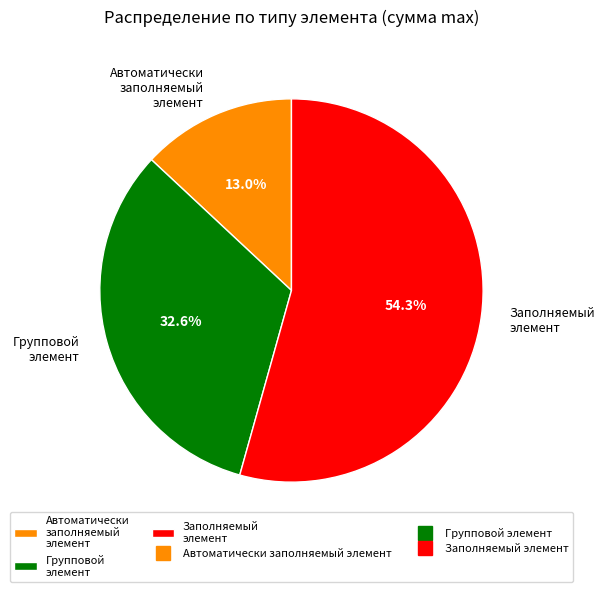

Does Групповой элемент account for over 50% of the chart?

No